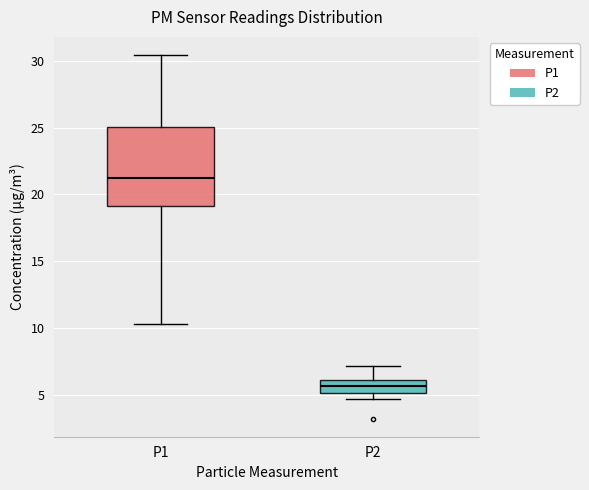

Reading left to right, transcribe this box plot: for each box, give where its median line is, the range the box spans, and where its two whiskers end, as read against the y-axis. The values are not printed on the chart, so give them approximately, as read against the axis.

P1: median 21.0, box 19.0 to 25.0, whiskers 10.5 to 30.5
P2: median 5.5, box 5.0 to 6.0, whiskers 4.5 to 7.0